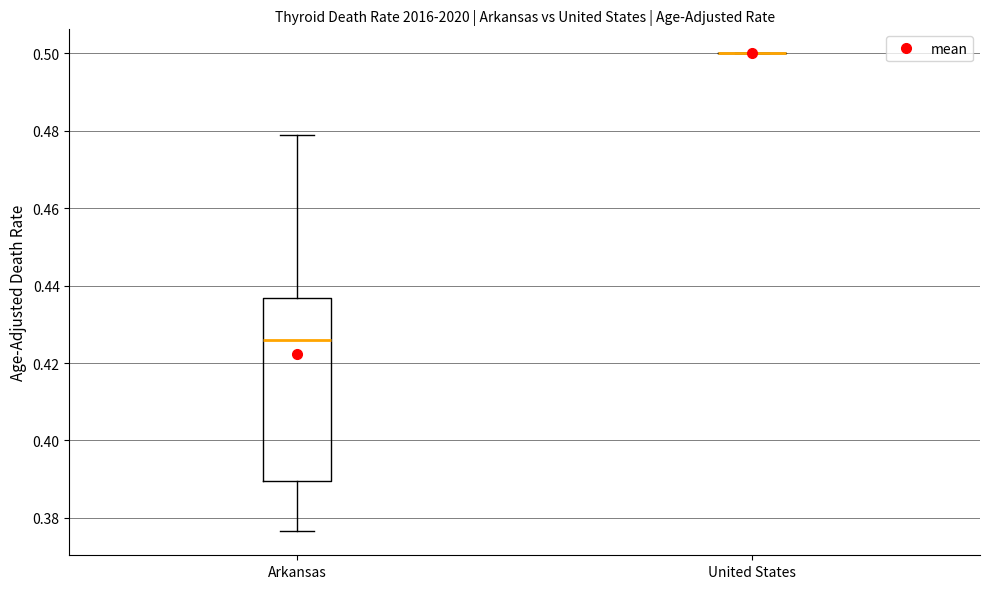

Reading left to right, read every box against the y-axis: the position of its median line, the range the box covers, and the ends of its whiskers. The values are not printed on the chart, so give them approximately, as read against the axis.

Arkansas: median 0.426, box 0.390 to 0.436, whiskers 0.376 to 0.478
United States: box collapsed to a line at 0.500, whiskers 0.500 to 0.500